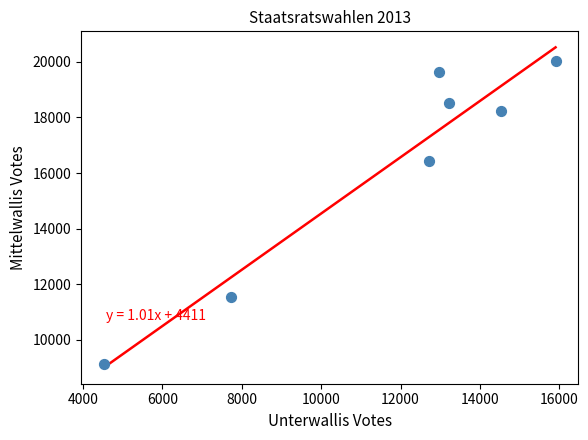

What Y value in the scatter plot is closest to 14580?

16432